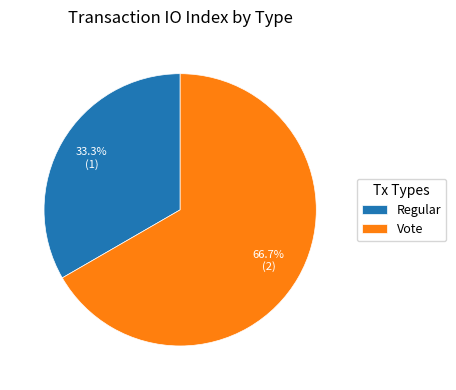

What percentage do Regular and Vote together represent?

100.0%